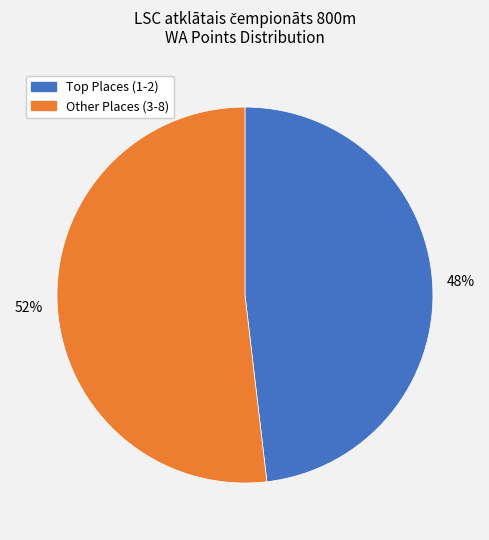

Is there any slice that represents more than half of the pie?

Yes